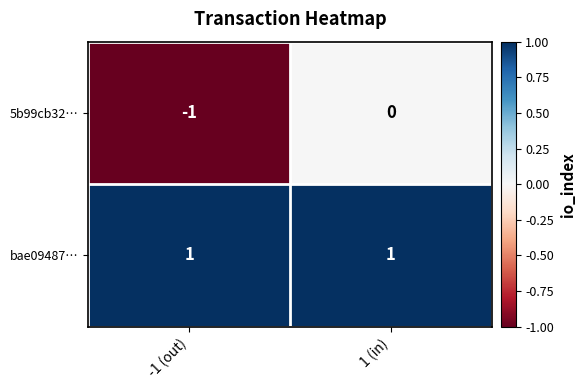

Rank the series by their average value, from lowest to highest.

5b99cb32…, bae09487…